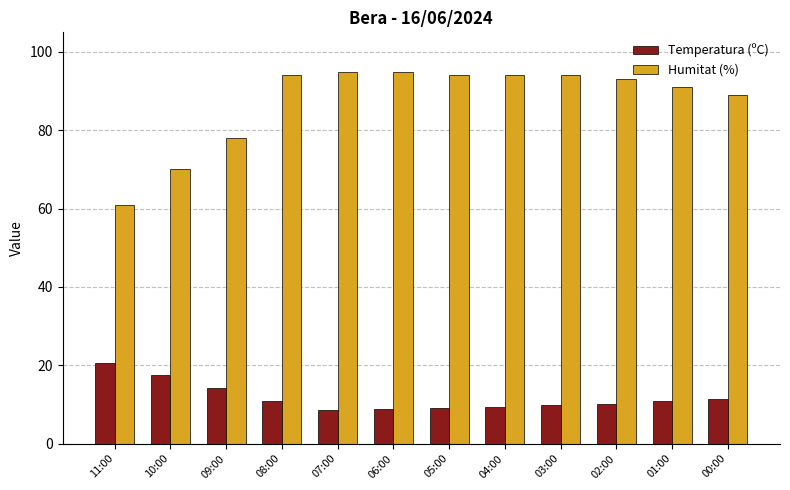

How many bars are there in each group?

2